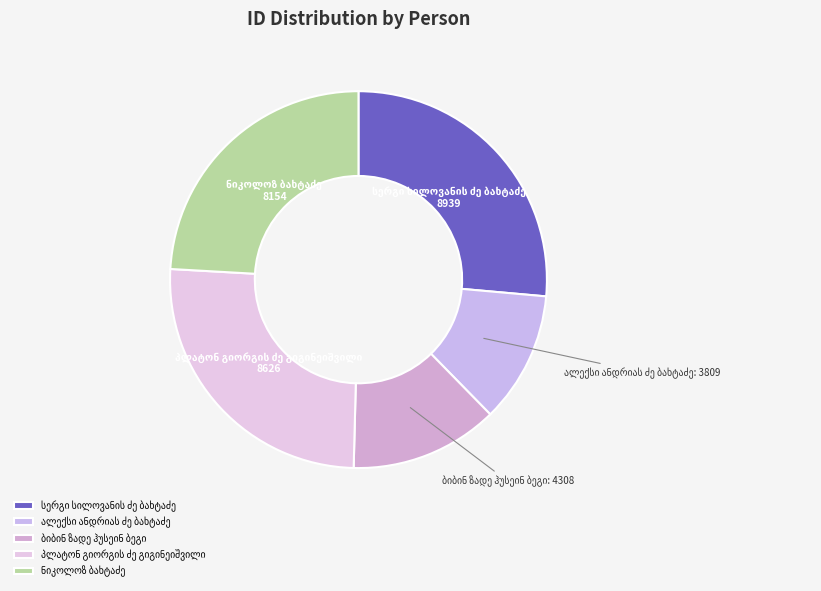

Is there a majority slice in this chart?

No